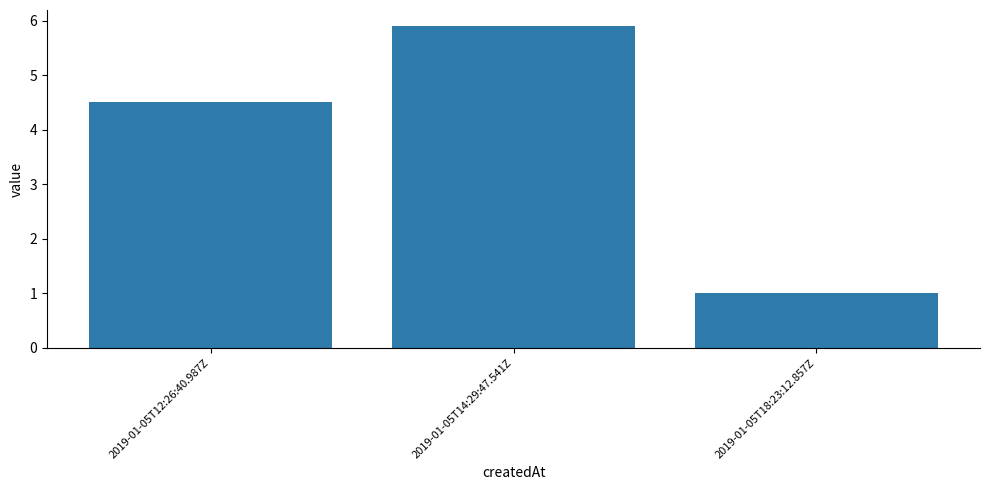

How many categories are shown in the chart?

3